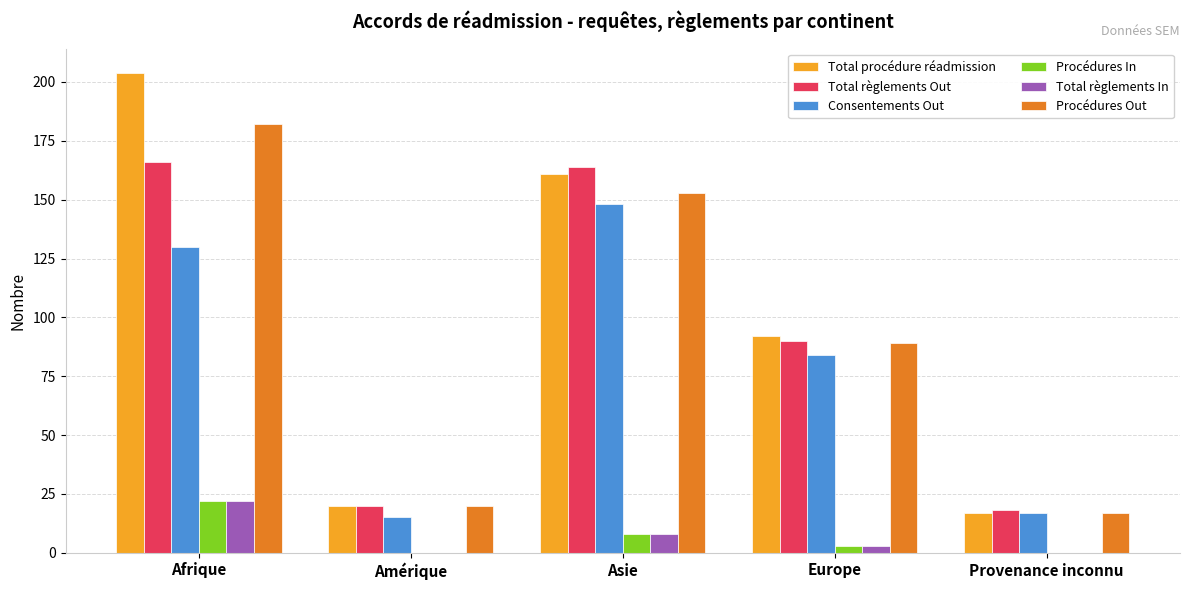

What is the total value across all series at Provenance inconnu?

69